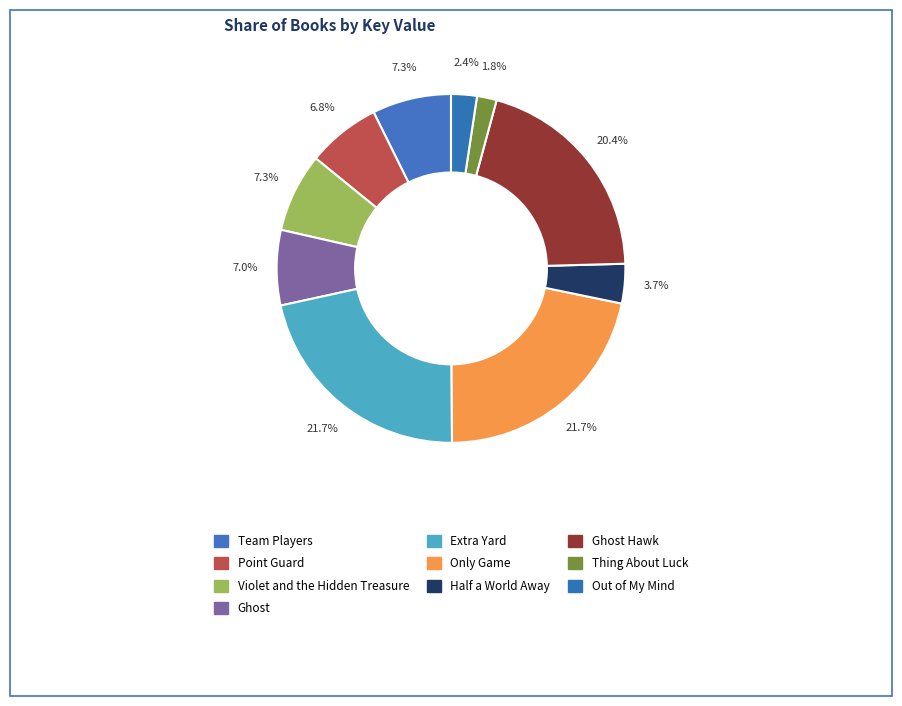

To the nearest percent, what percentage of the pie is Extra Yard?

22%